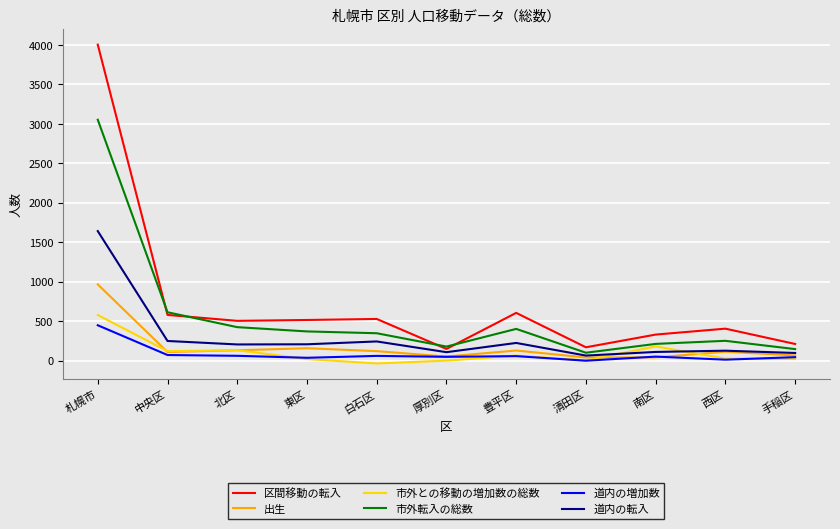

What is the minimum value shown in the chart?

-35